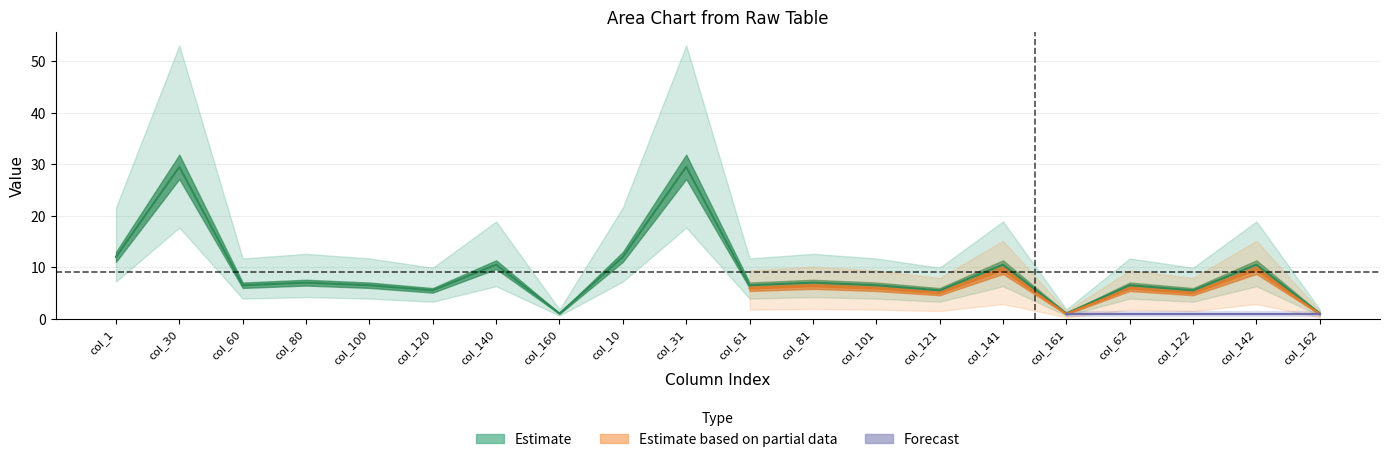

Between col_122 and col_61, which is larger?

col_61